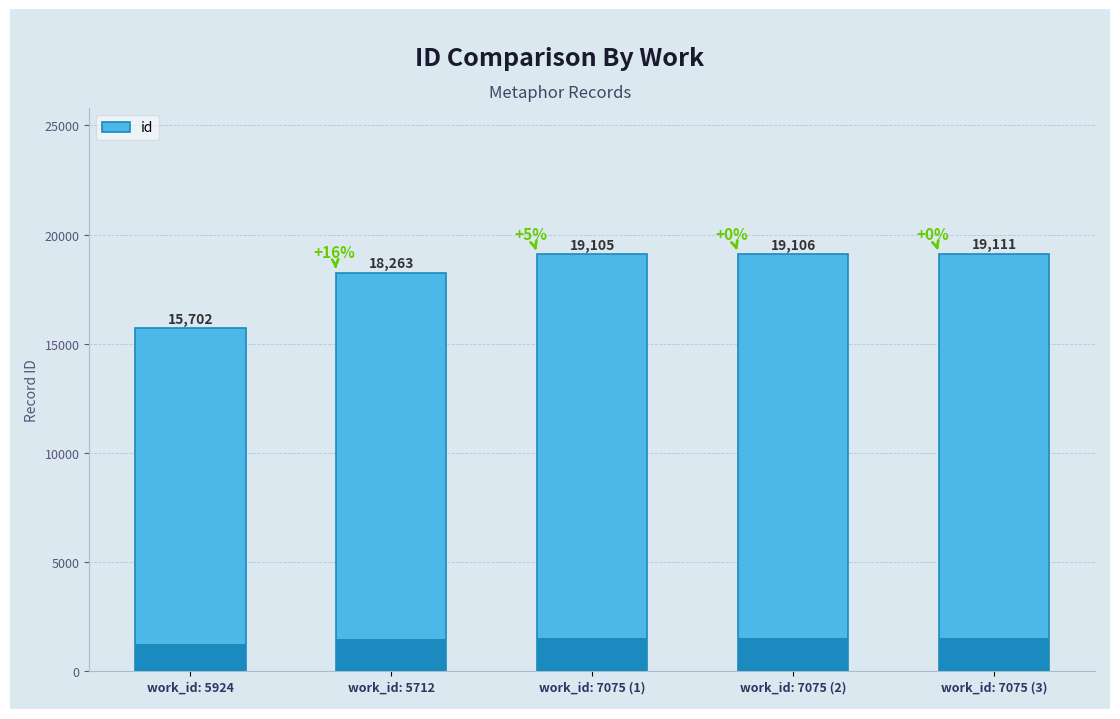

List the labels in order of value, smallest first.

work_id: 5924, work_id: 5712, work_id: 7075 (1), work_id: 7075 (2), work_id: 7075 (3)